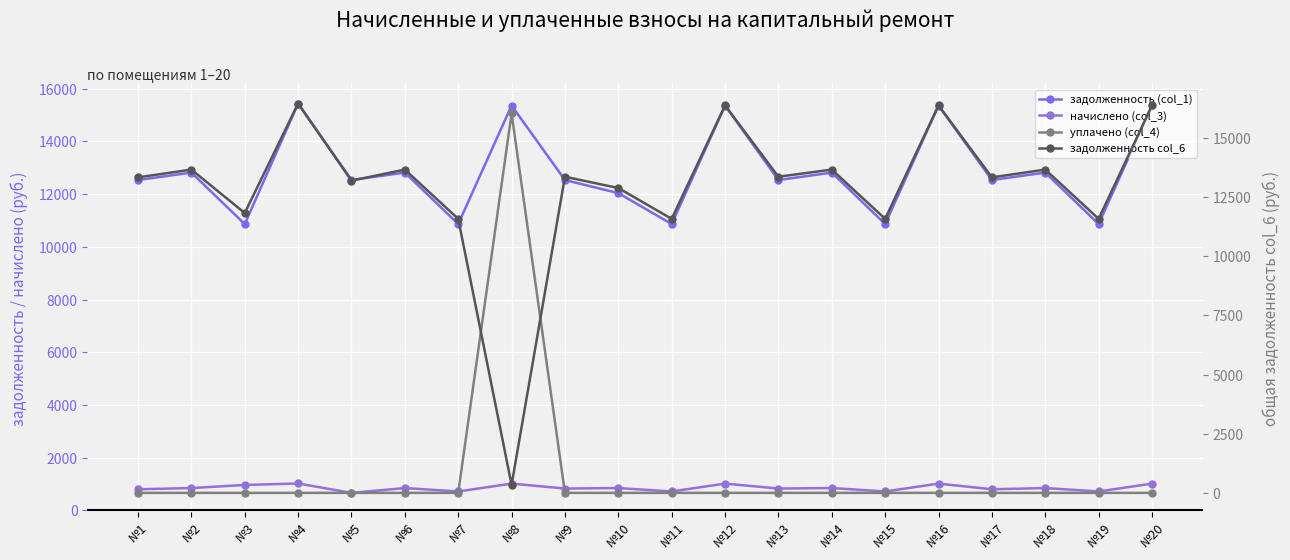

How many data points does each series have?

20